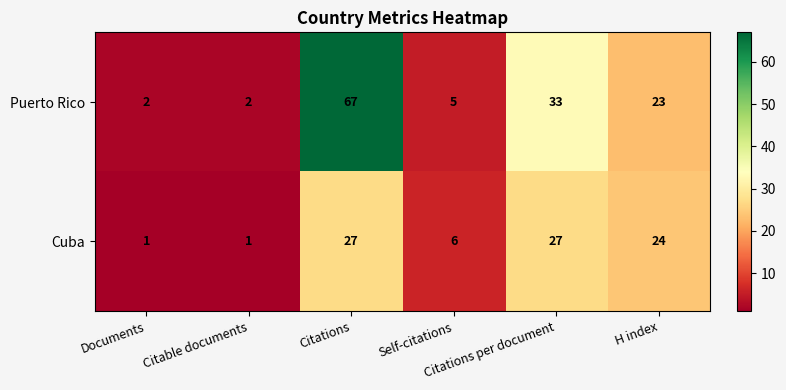

What is the average value of the Puerto Rico series?

22